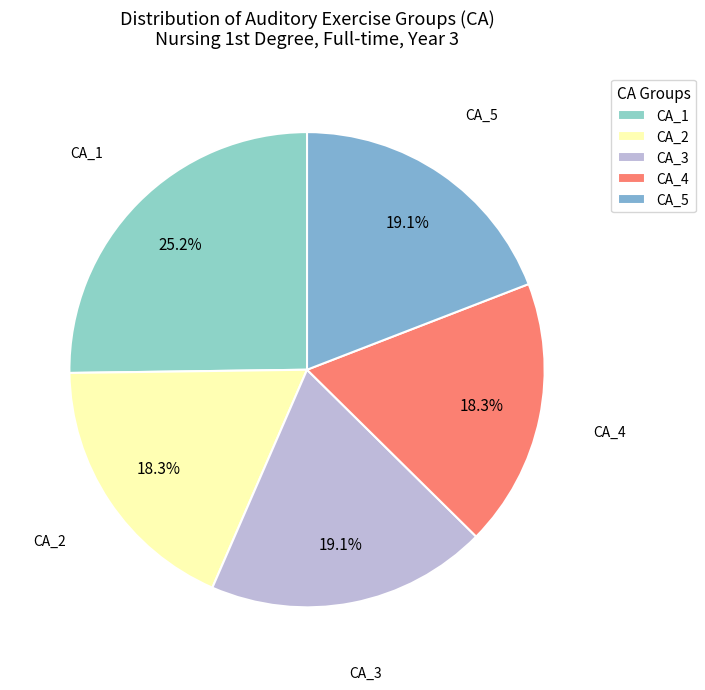

What percentage do CA_4 and CA_3 together represent?

37.4%